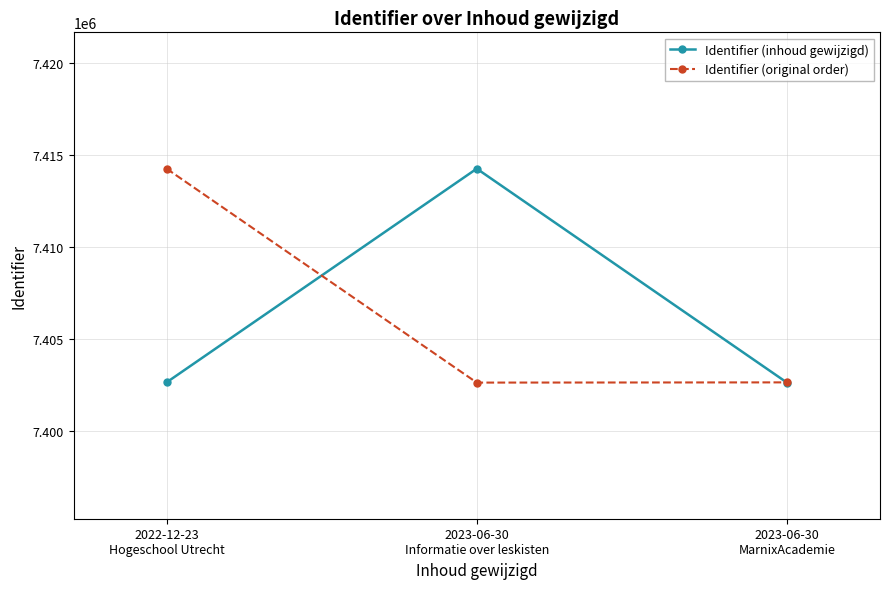

What is the total value across all series at 2023-06-30
MarnixAcademie?

14805300